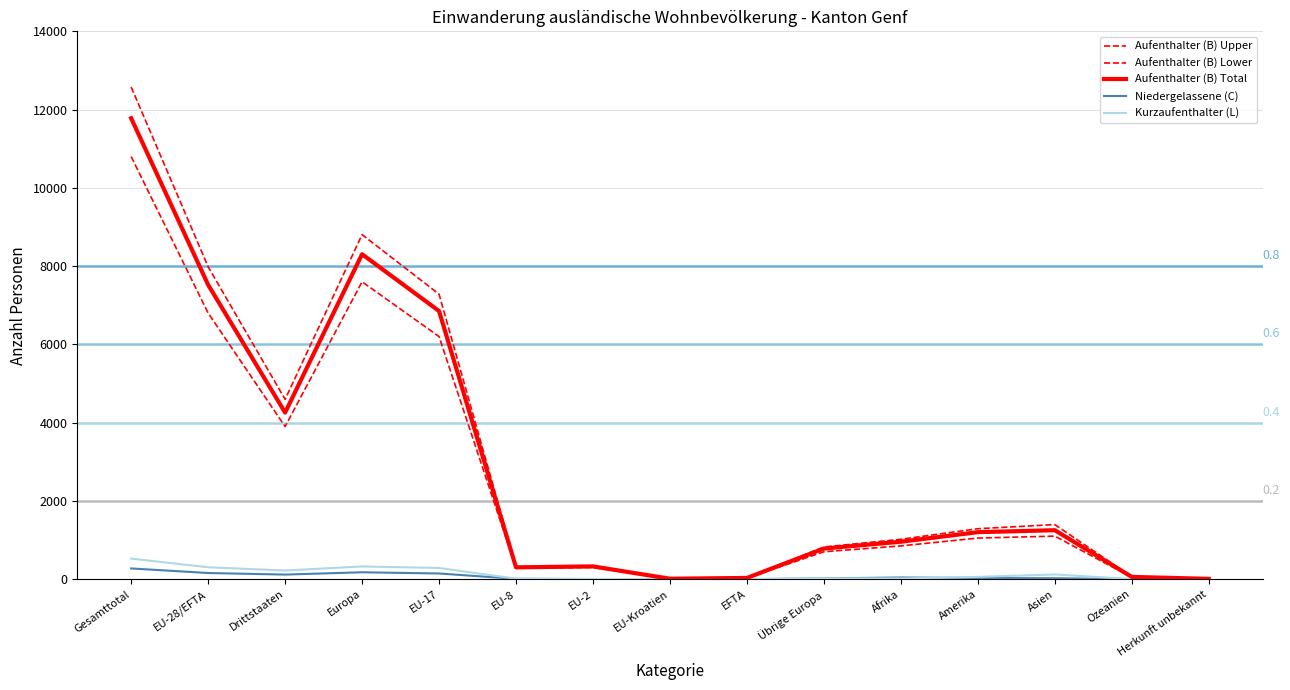

Where does the Niedergelassene (C) series first go above 24?

Gesamttotal